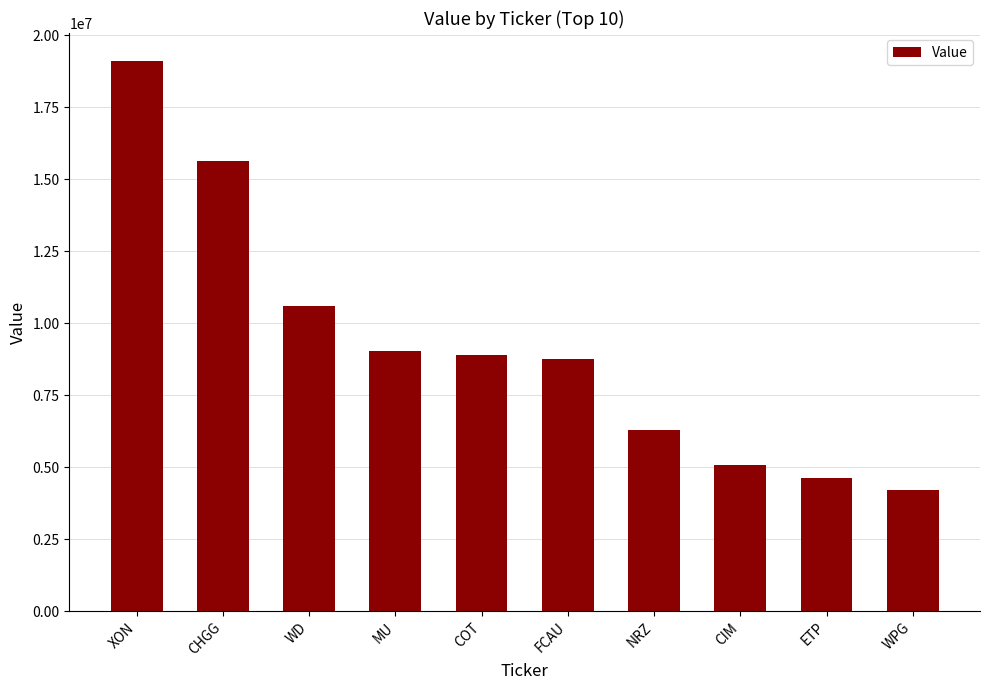

What is the minimum value shown in the chart?

4197000